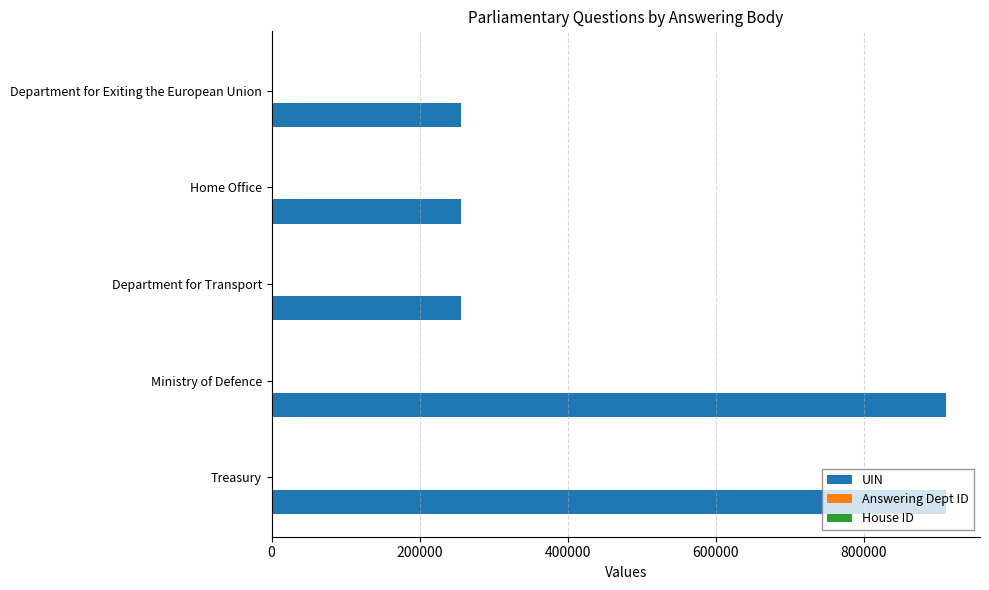

Which series has the largest total across all categories?

UIN